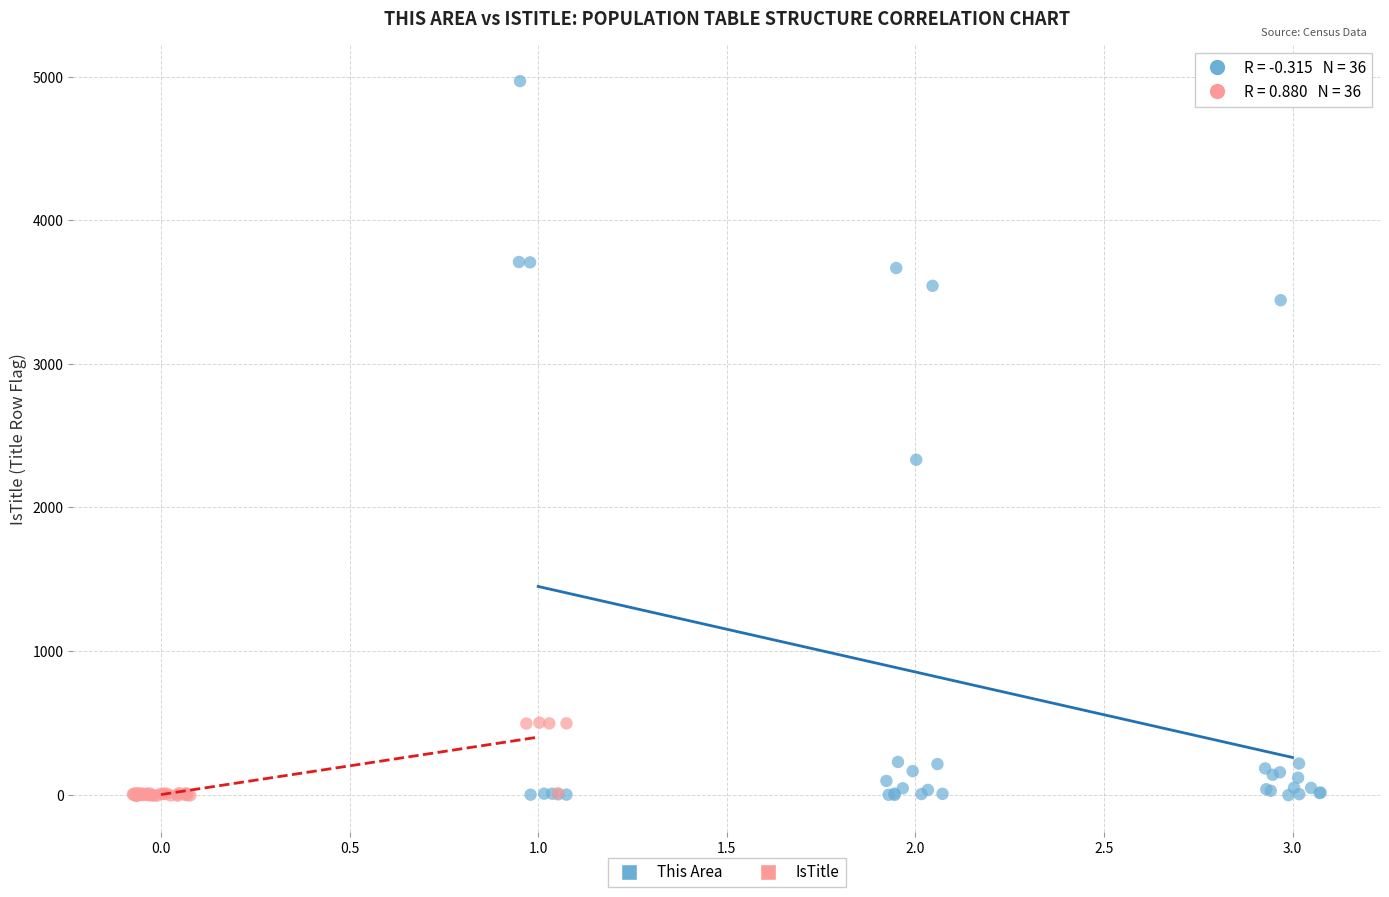

Which series contains the highest Y value?

This Area